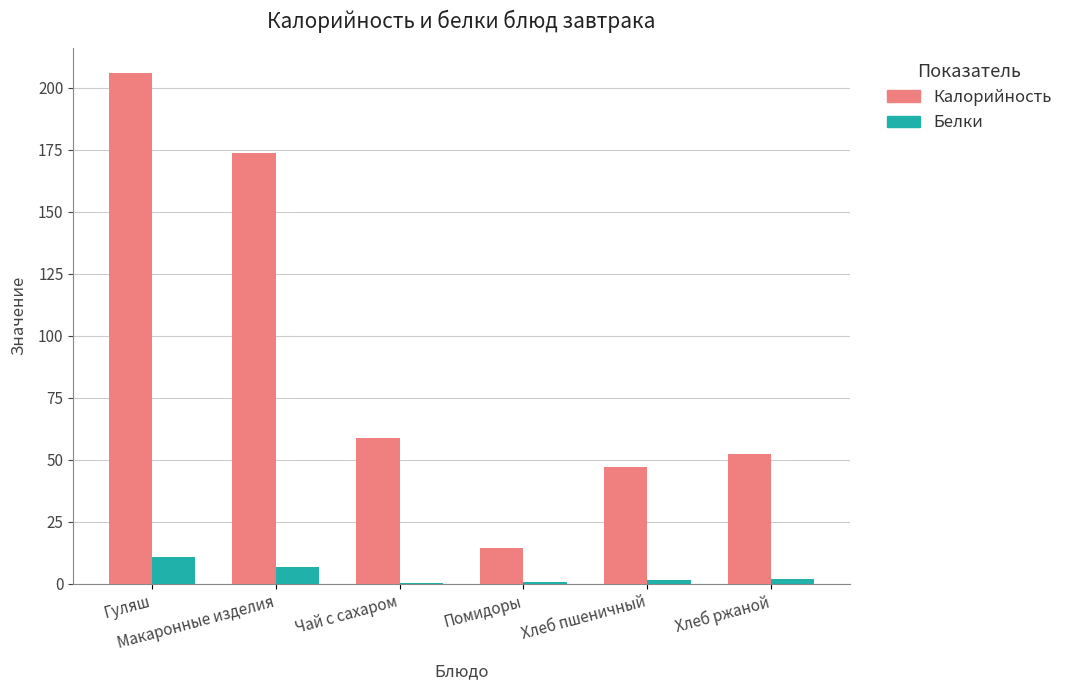

Which series has the widest spread of values?

Калорийность